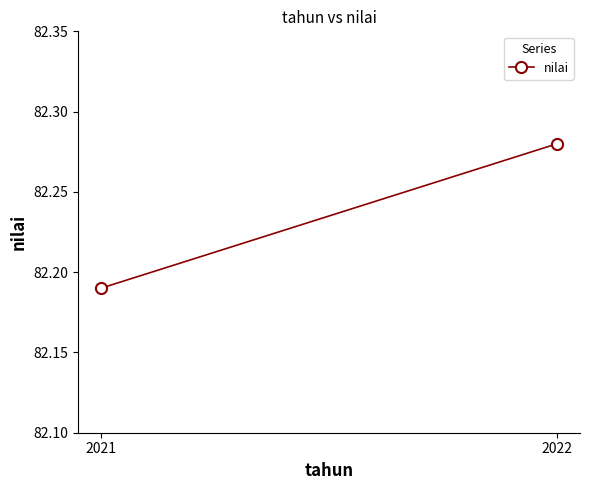

Count the number of data series in this chart.

1